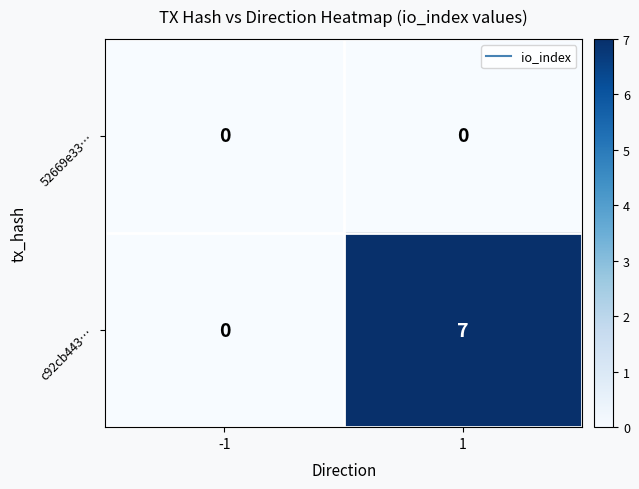

Which series has the widest spread of values?

c92cb443…